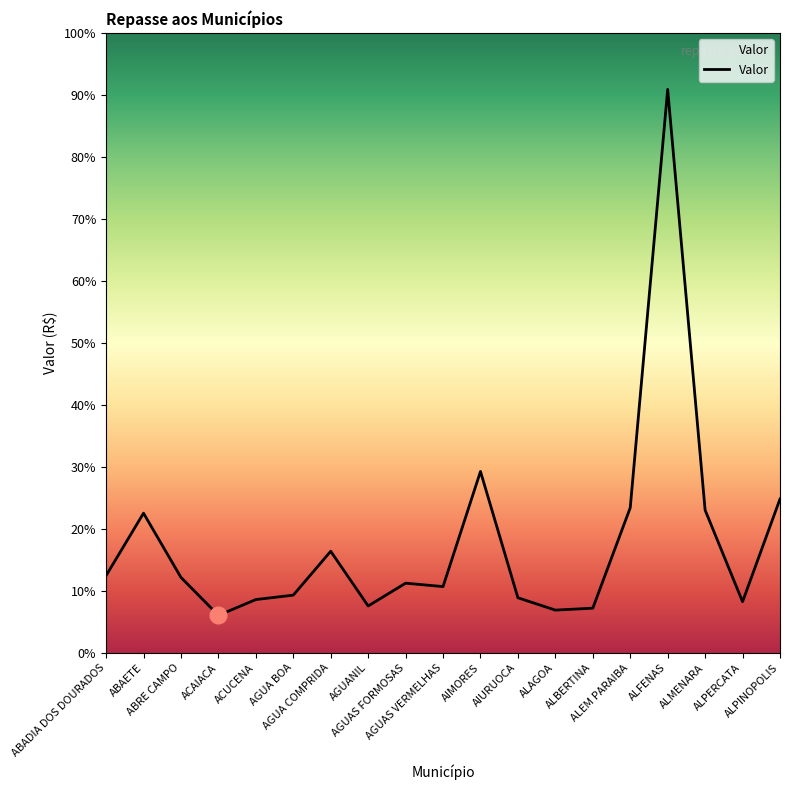

True or false: there are more than 0 points higher than both neighbors.

True